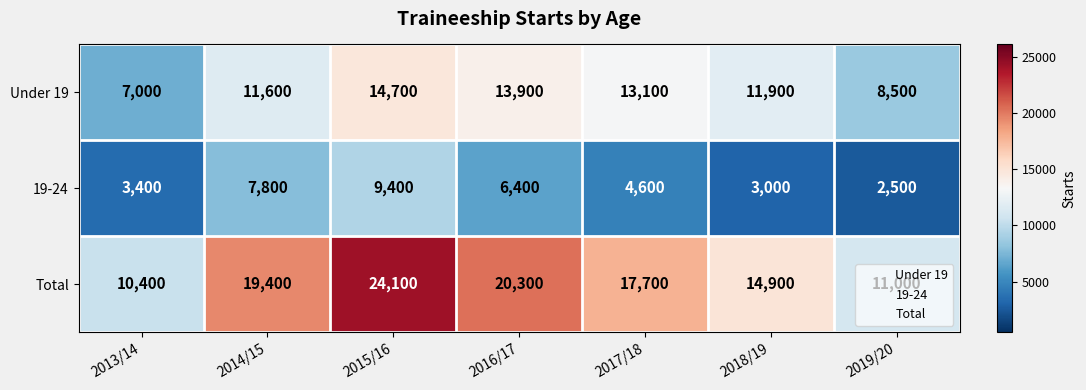

The value of Total at 2017/18 is 4744. True or false?

False